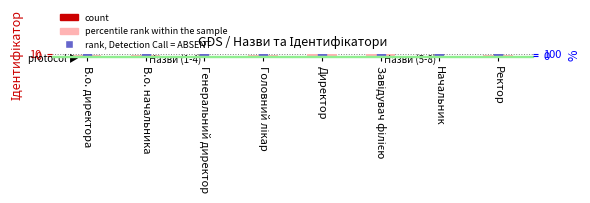

At how many categories does at least one series exceed 3?

5